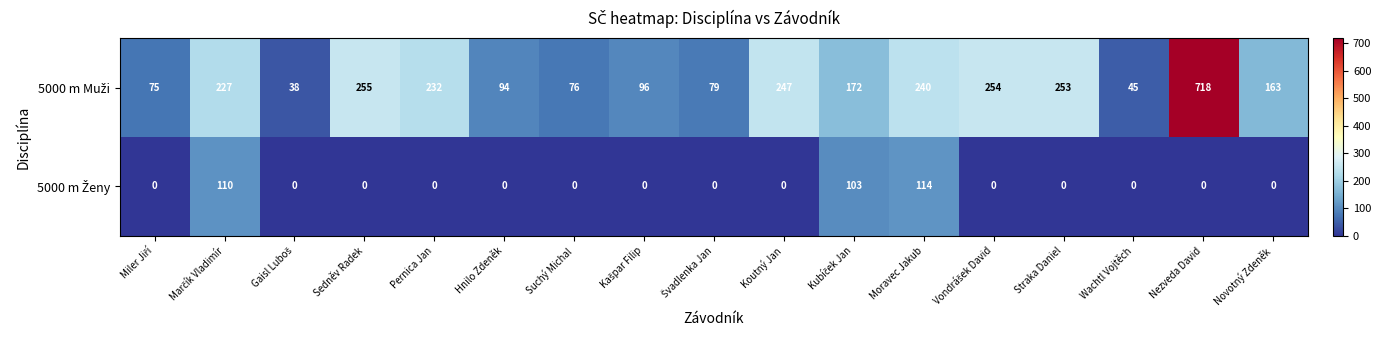

What is the maximum value shown in the chart?

718